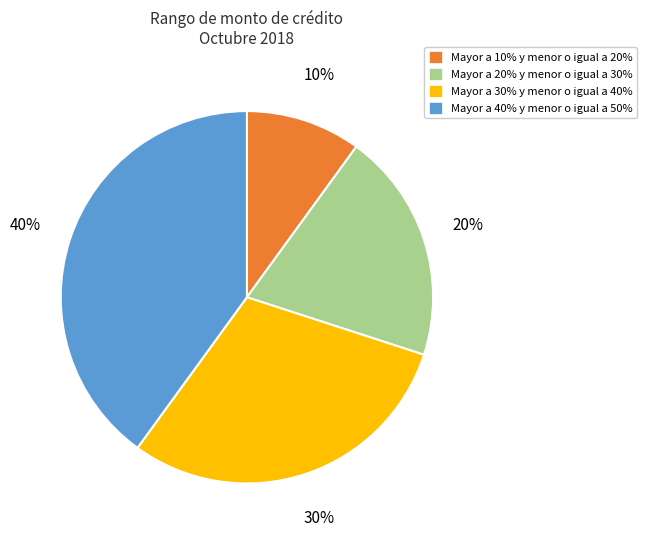

What is the smallest slice in the pie chart?

Mayor a 10% y menor o igual a 20%